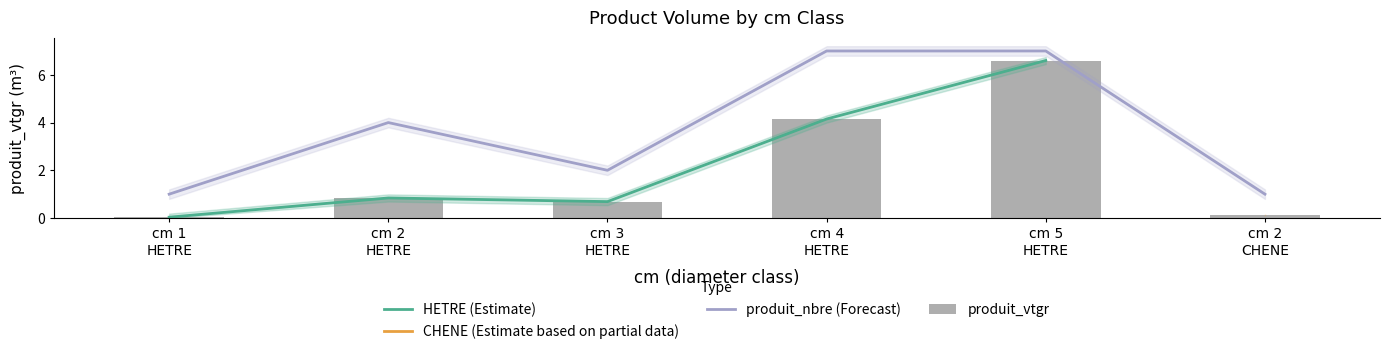

What is the highest value of the HETRE (Estimate) series?

6.6